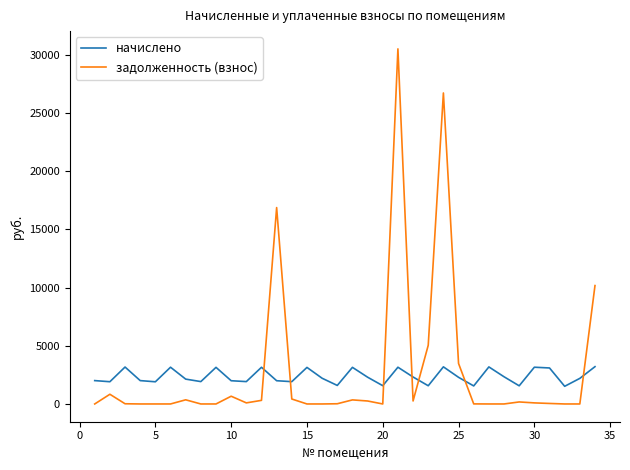

Which series ends up on top after the final intersection of задолженность (взнос) and начислено?

задолженность (взнос)